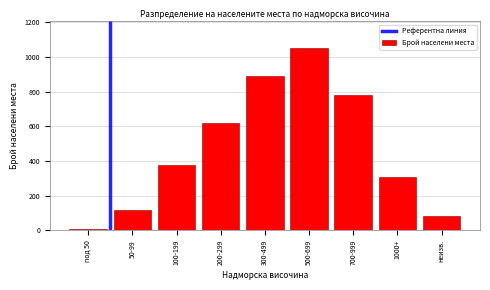

Reading left to right, extract all data points from this chart.

под 50=5	50-99=120	100-199=380	200-299=620	300-499=890	500-699=1050	700-999=780	1000+=310	неизв.=85